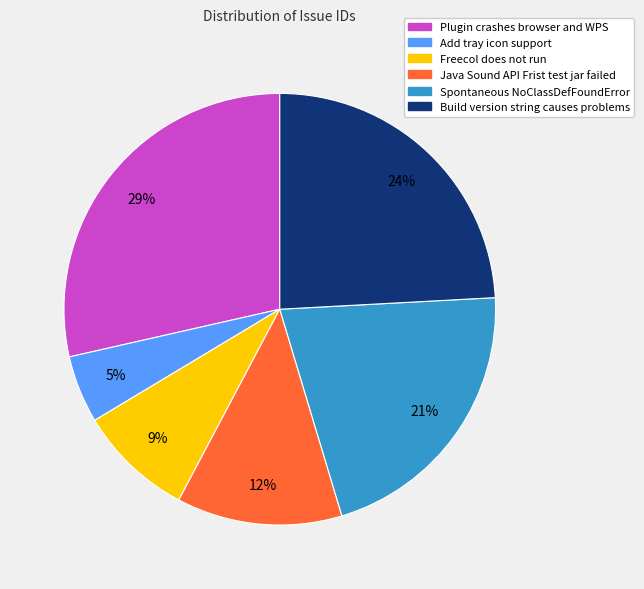

Is there a majority slice in this chart?

No